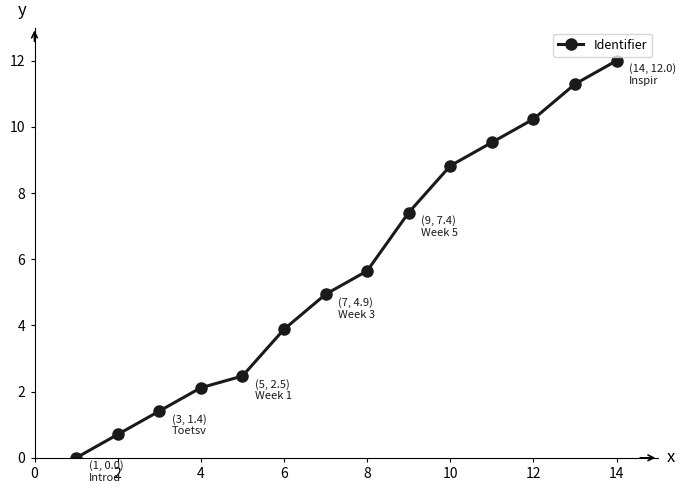

What is the difference between the maximum and minimum values?

12.0